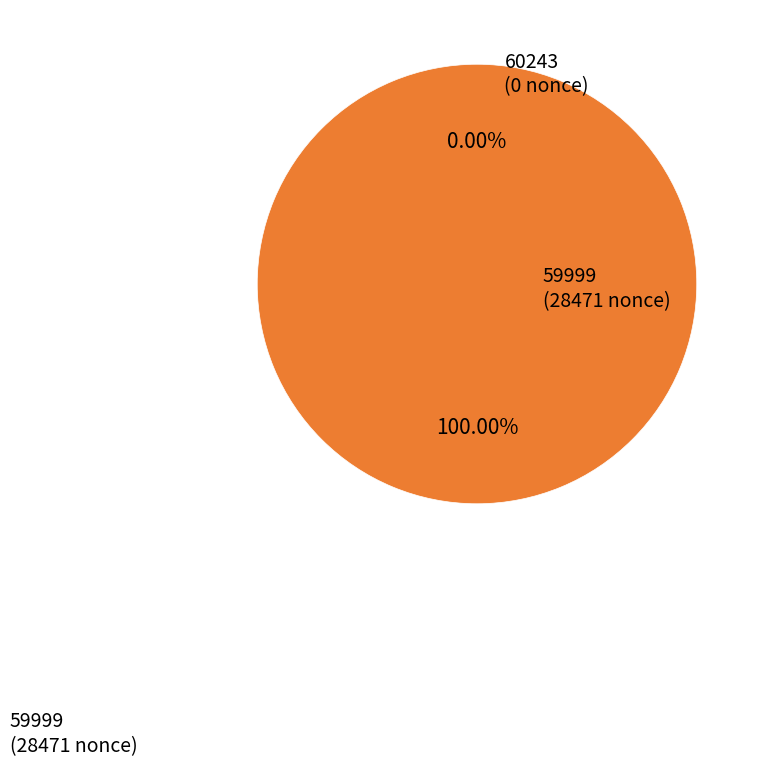

To the nearest percent, what portion does 59999 represent?

100%